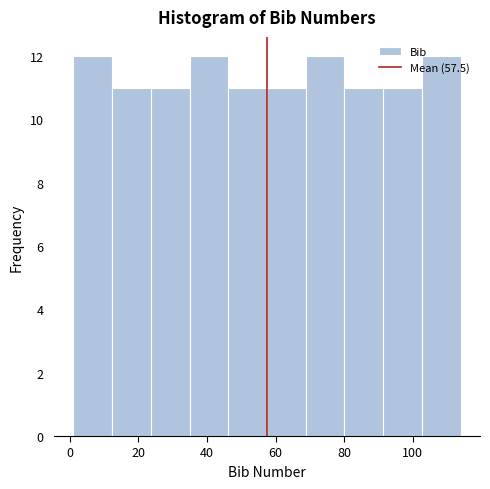

What is the height of the bar covering 2 to 12 on the x-axis? Neither the bar edges nor the heights are printed on the chart, so give them approximately, as read against the axes.

12